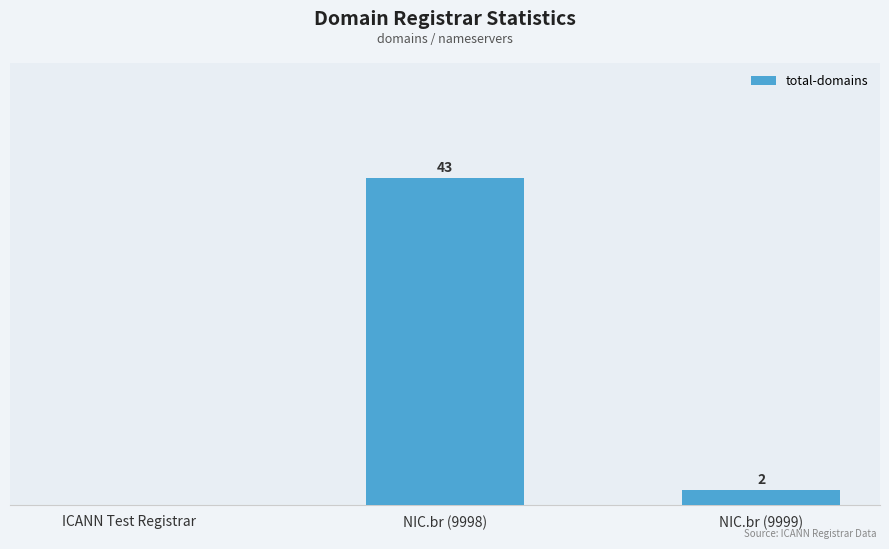

Where does the data first go above 2?

NIC.br (9998)